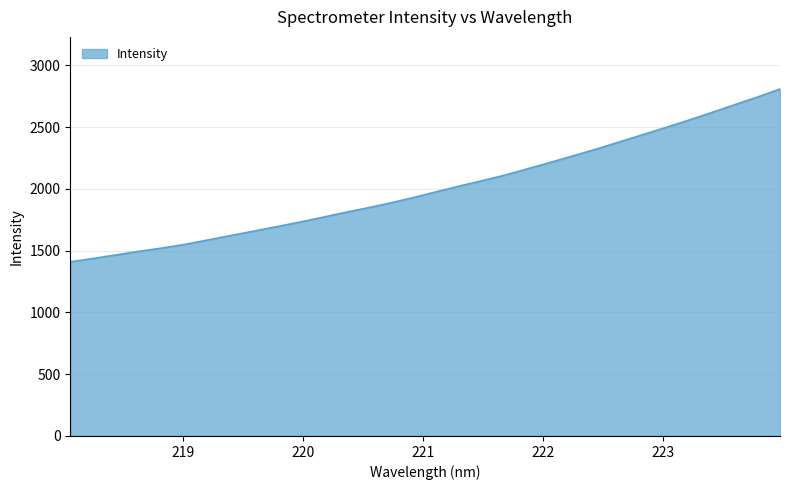

What is the difference between the maximum and minimum values?

1399.5